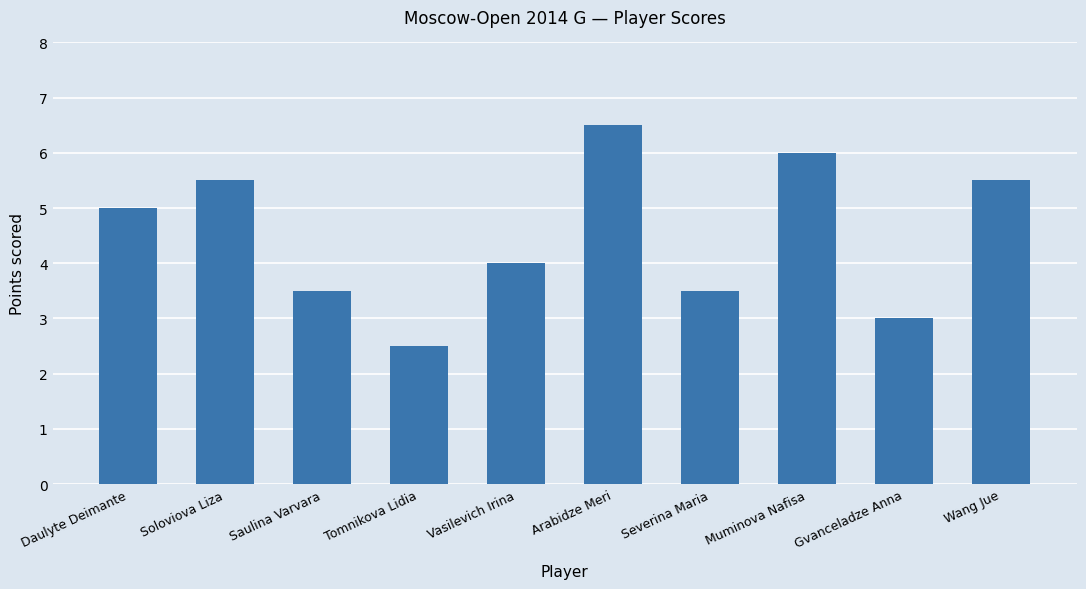

What is the label of the 2nd bar from the left?

Soloviova Liza